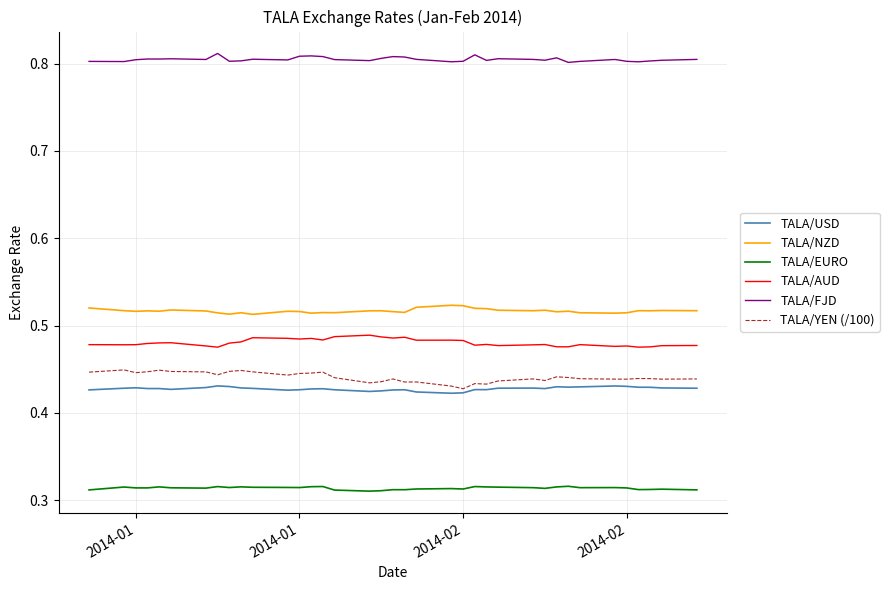

Which series has the largest total across all categories?

TALA/FJD